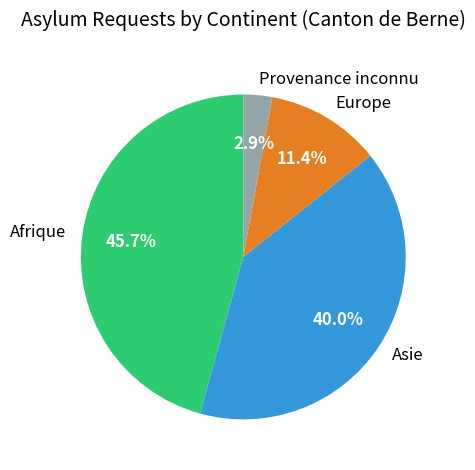

Does any single category account for the majority?

No